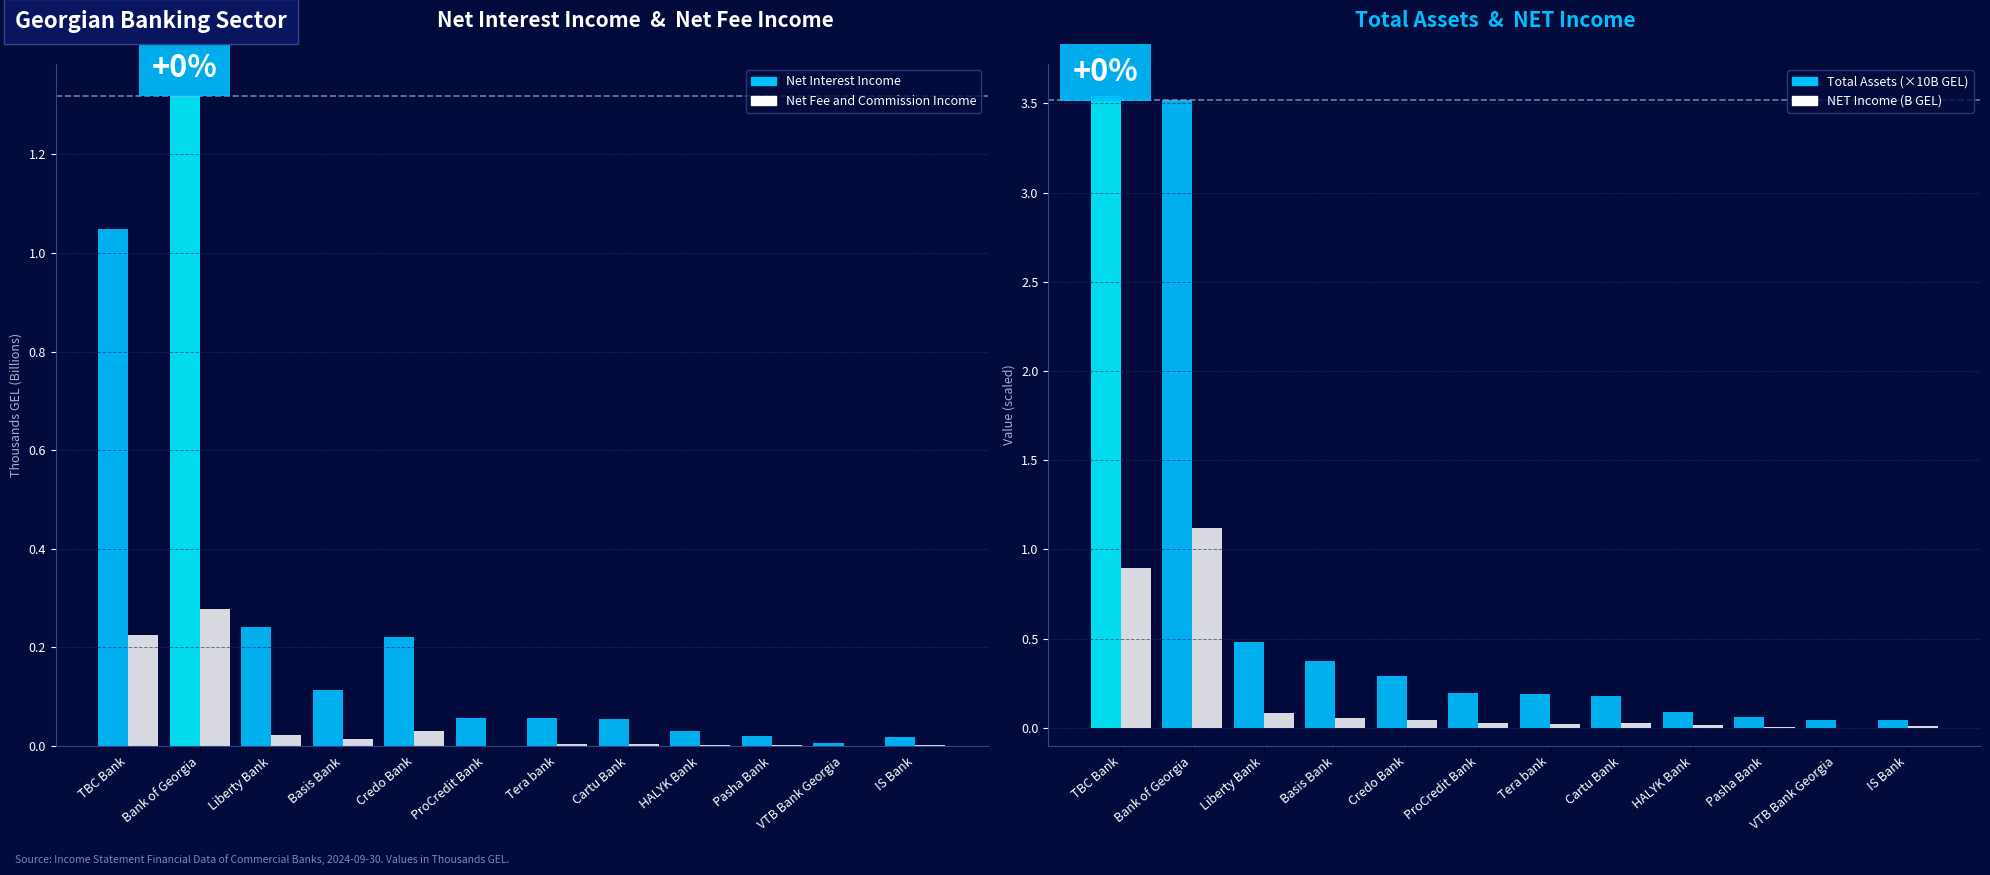

What is the greatest value displayed?

3.5